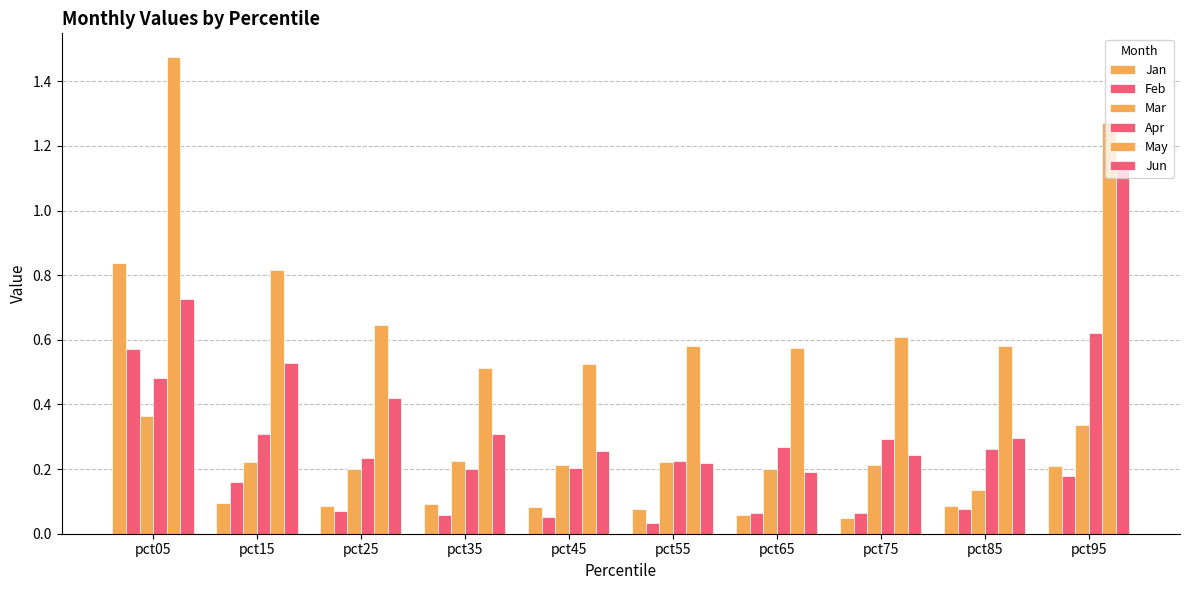

What is the highest value of the Feb series?

0.6